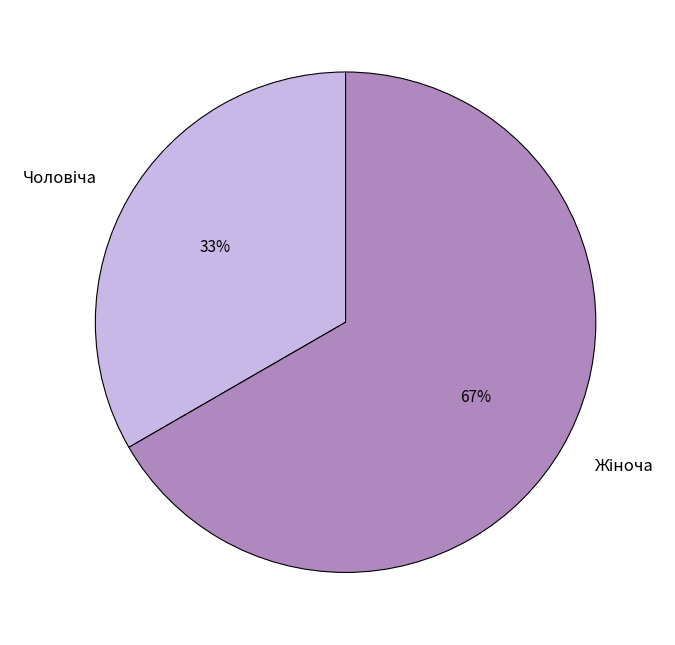

To the nearest percent, what is the average slice percentage?

50%